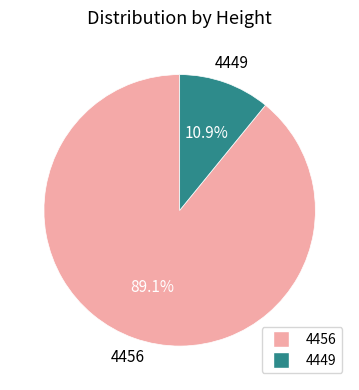

Count the number of slices in the pie.

2